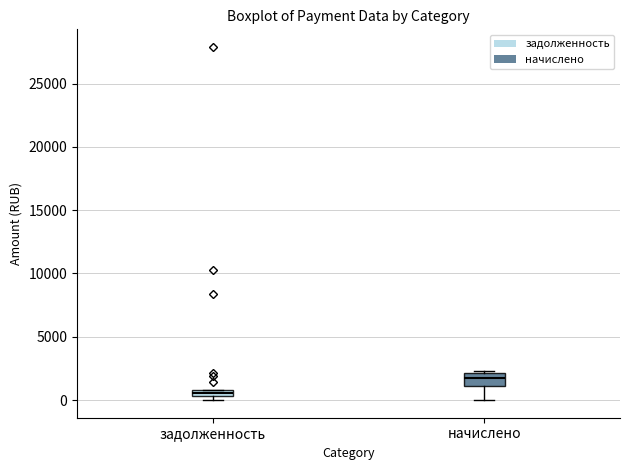

Which box is the tallest, from its lower edge to its upper edge?

начислено